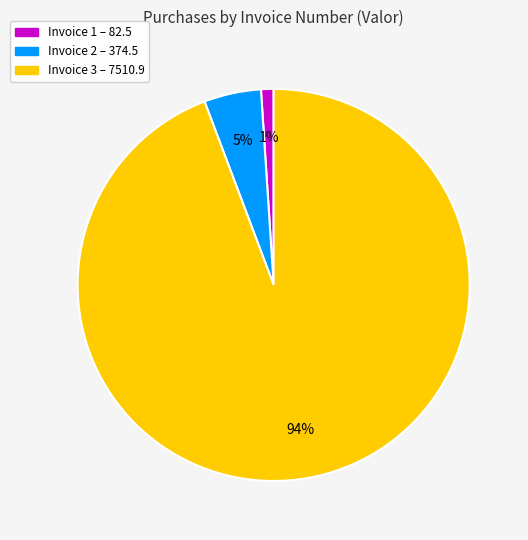

Count the number of slices in the pie.

3